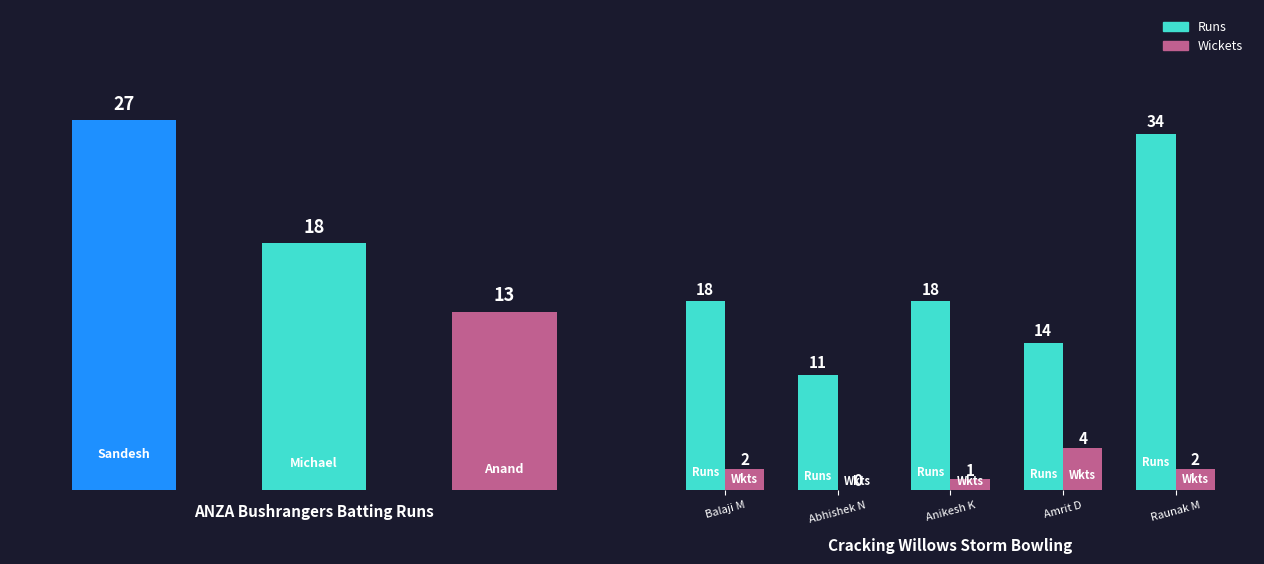

What position from the left is Raunak M?

5